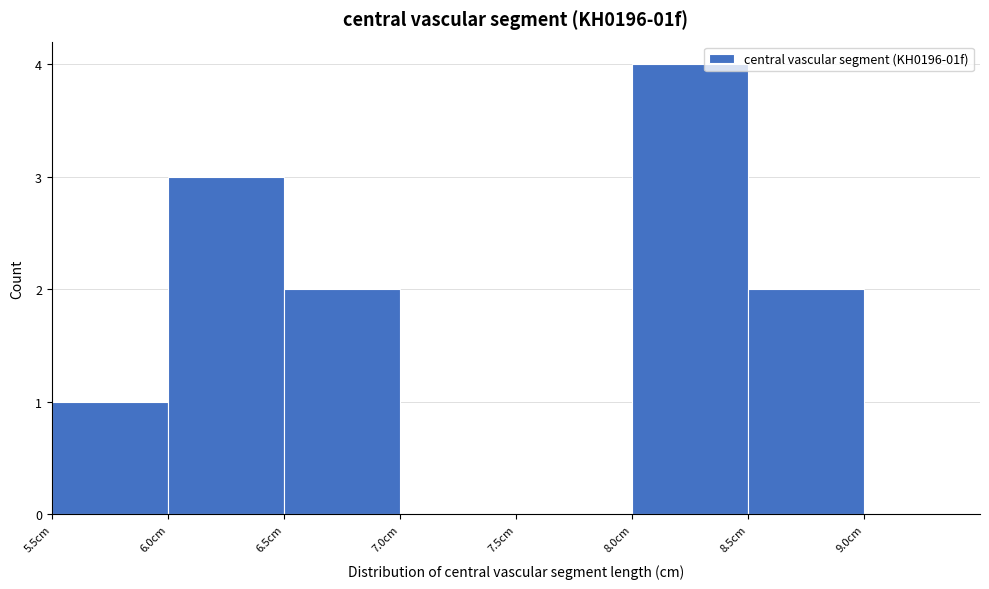

What is the height of the bar covering 6.5 to 7.0 on the x-axis? The values are not printed on the chart, so give them approximately, as read against the axis.

2